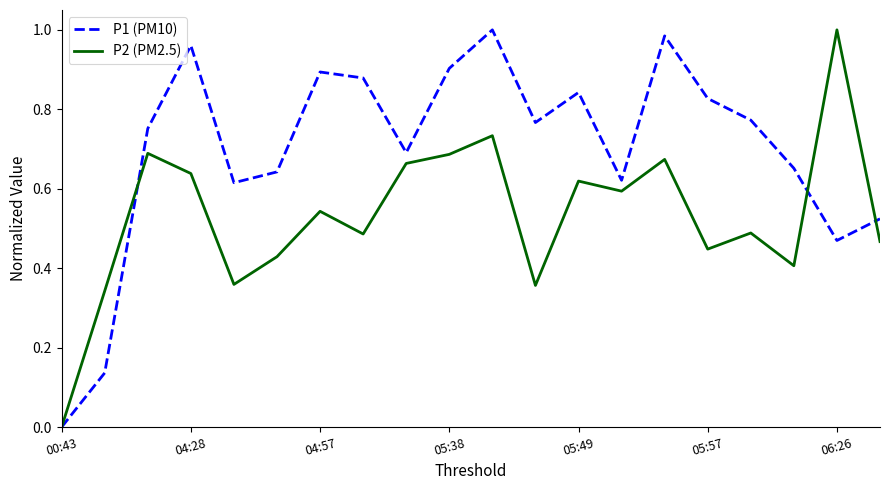

Which series has the largest total across all categories?

P1 (PM10)